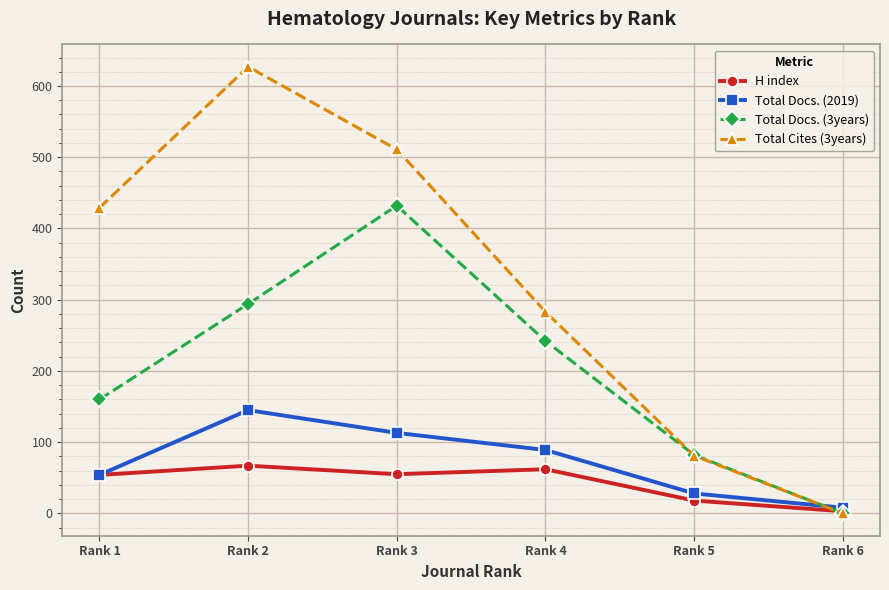

What is the spread (max minus min) of values at Rank 2?

560